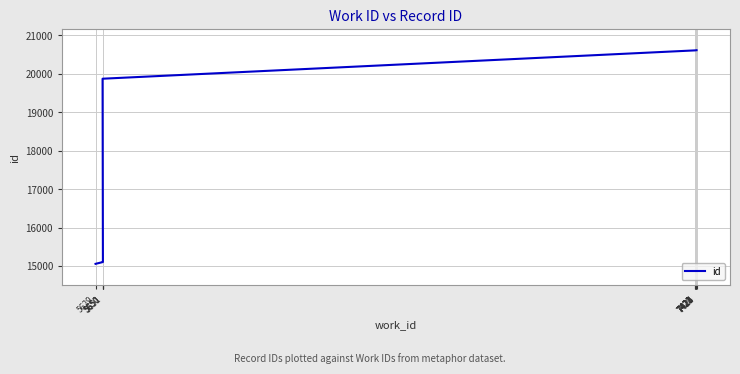

Count the number of categories in the chart.

10